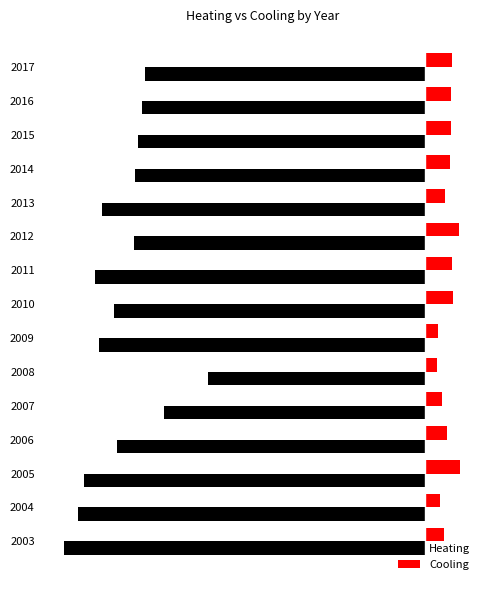

At which label is Heating closest to -3200?

2014